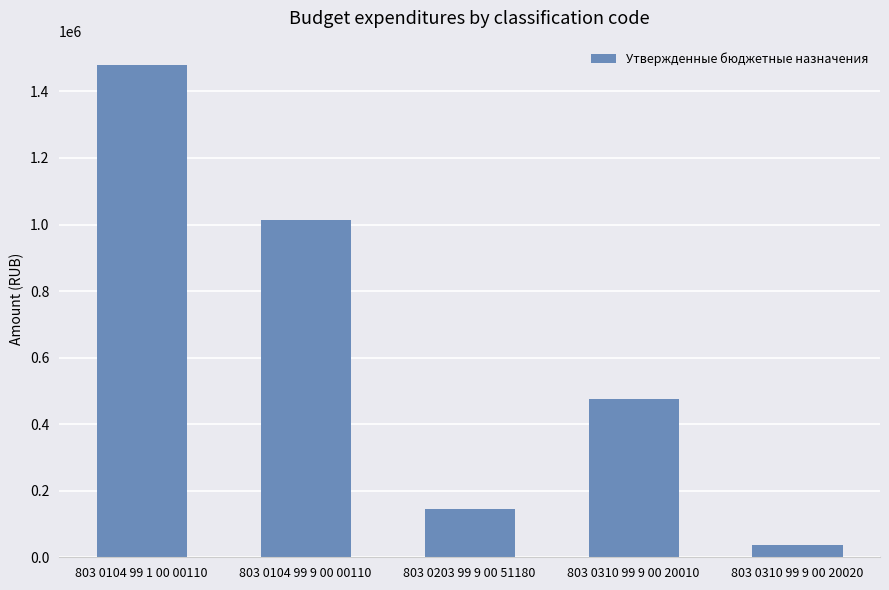

How many categories are shown in the chart?

5